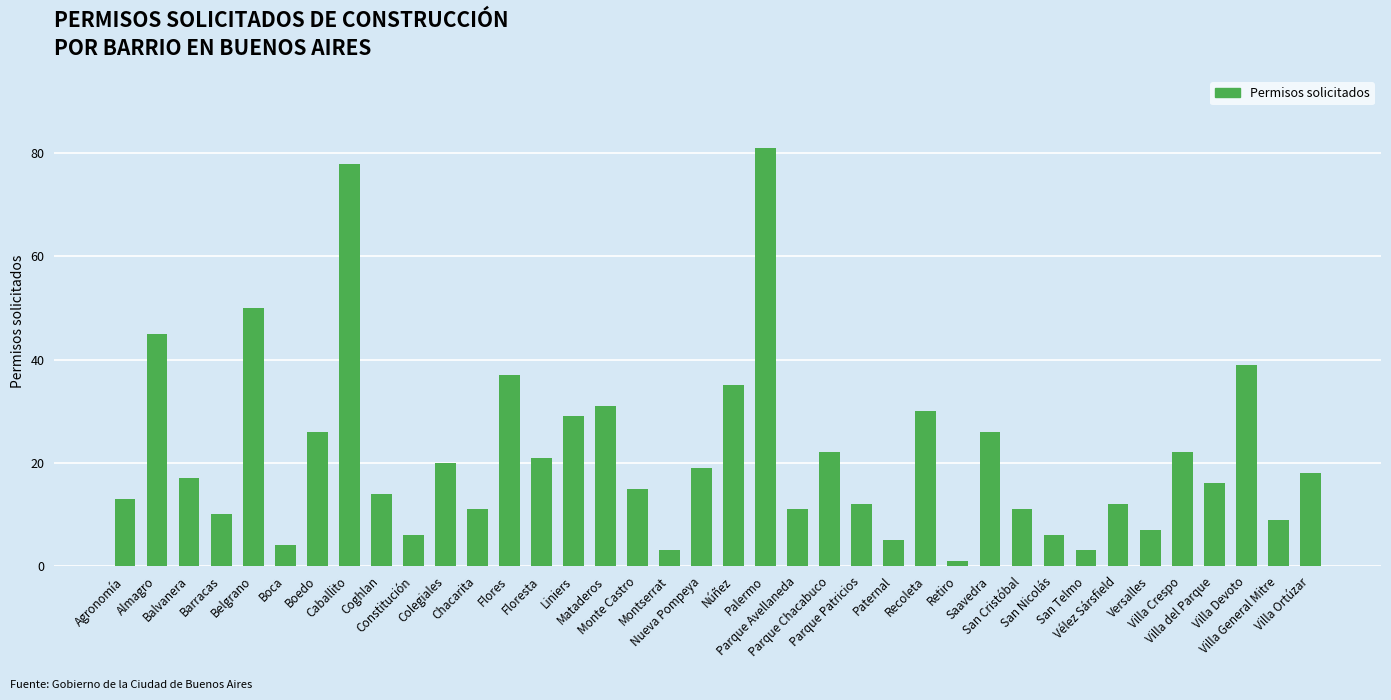

What is the difference between the maximum and minimum values?

80